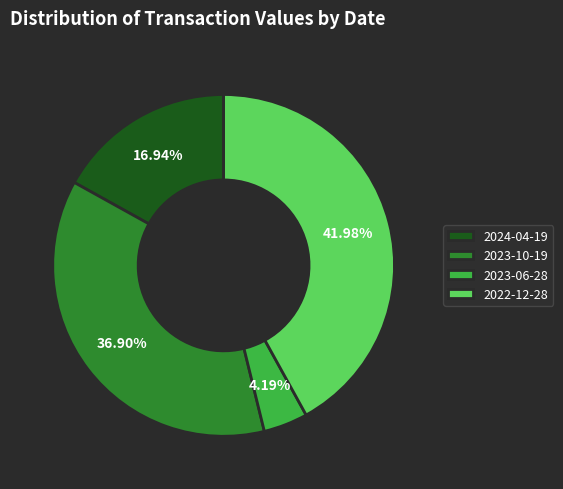

To the nearest percent, what portion does 2022-12-28 represent?

42%